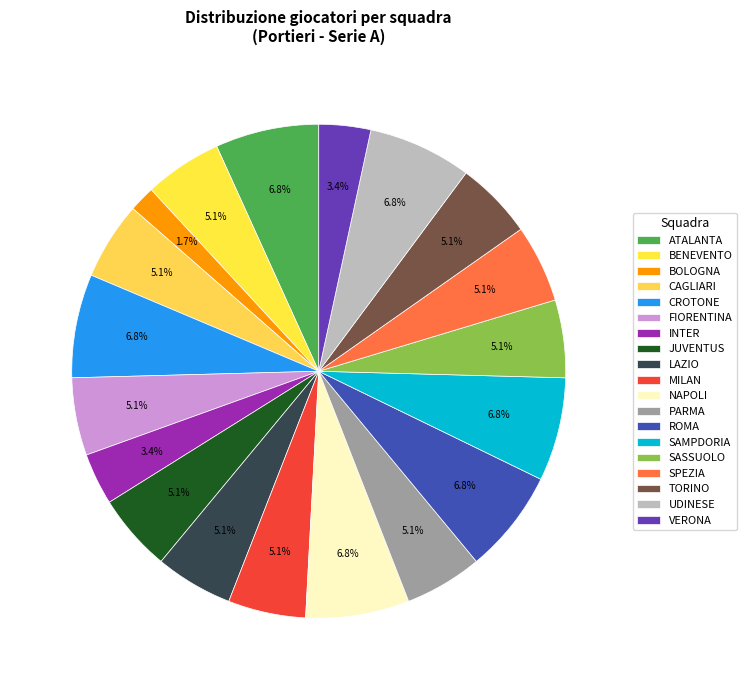

True or false: JUVENTUS accounts for 1% of the total.

False